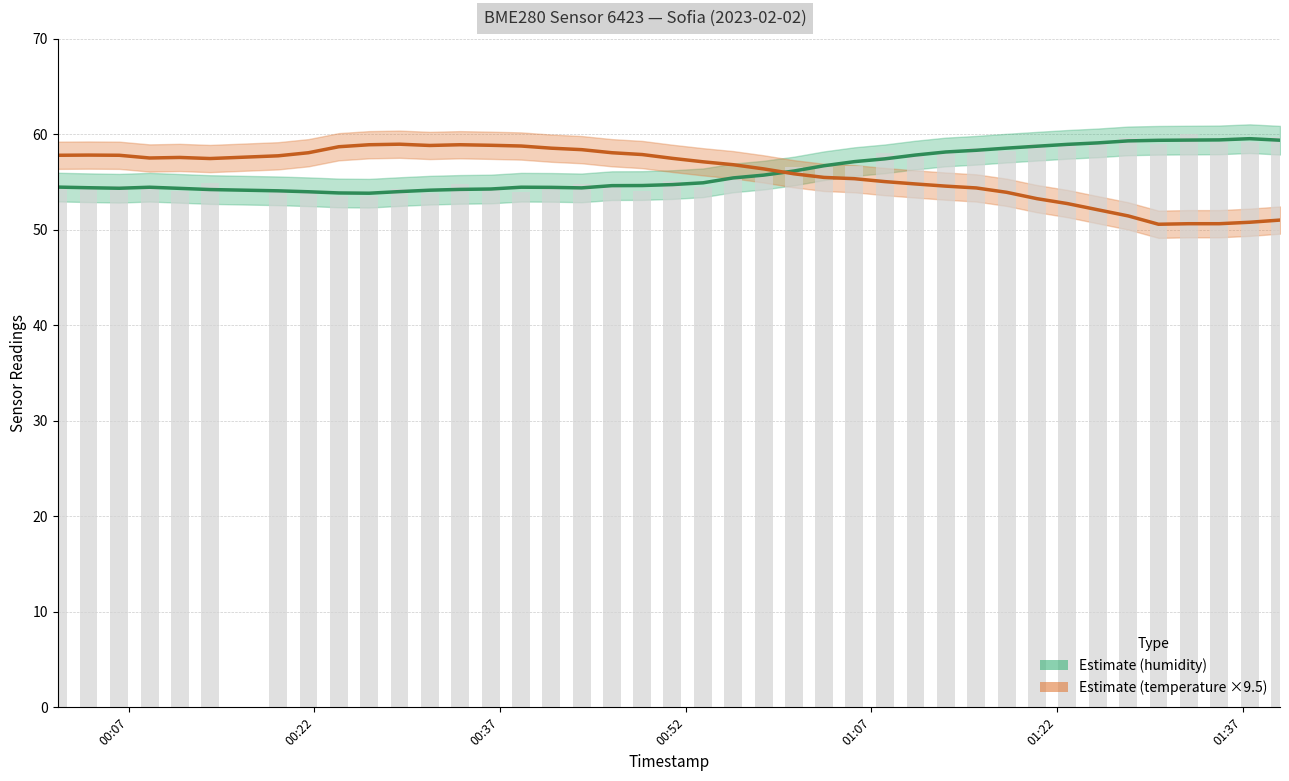

At which label does temperature (×9.5) first exceed 57?

00:07